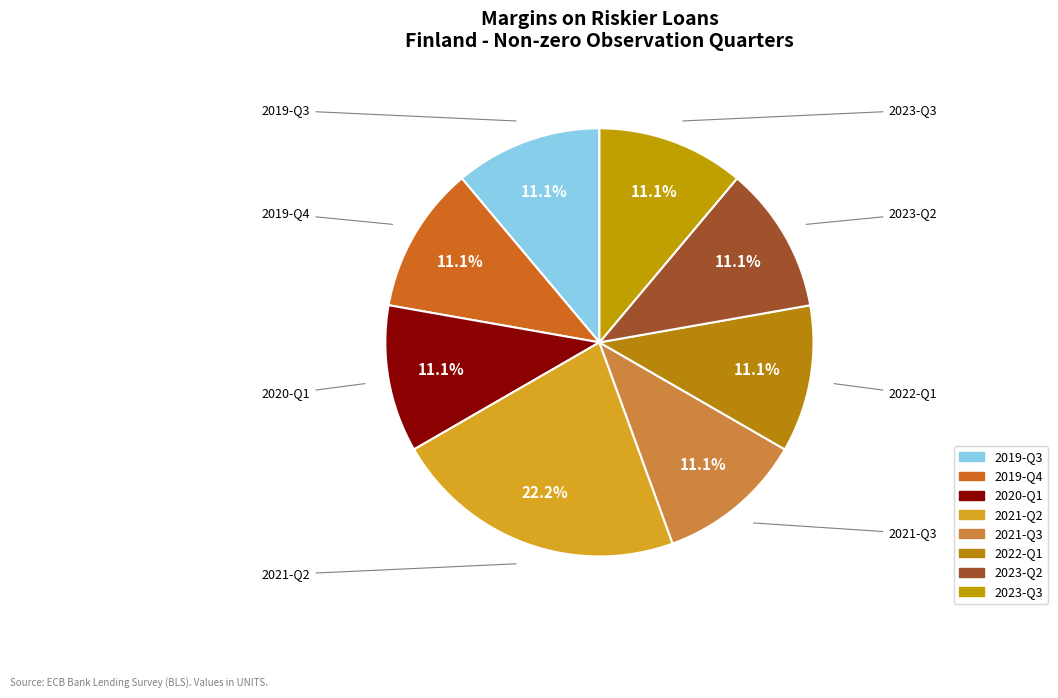

How many slices are in this pie chart?

8